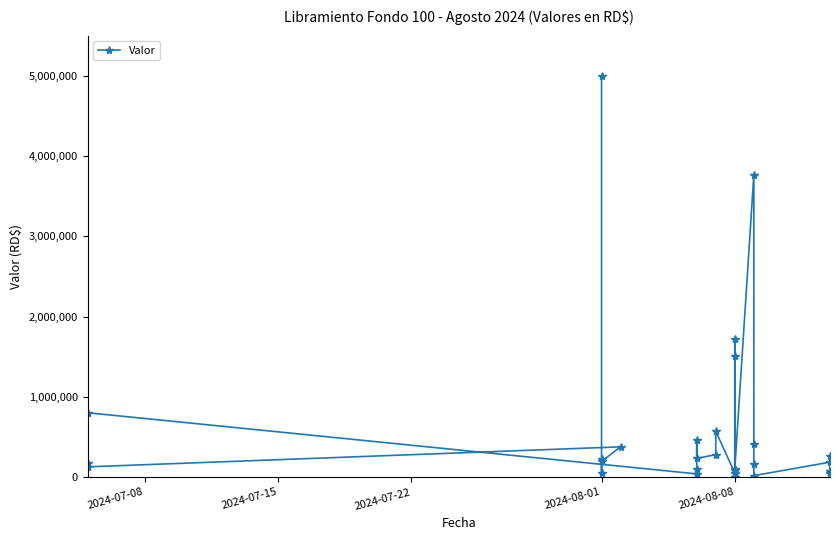

What is the sum of all values?

17197841.2